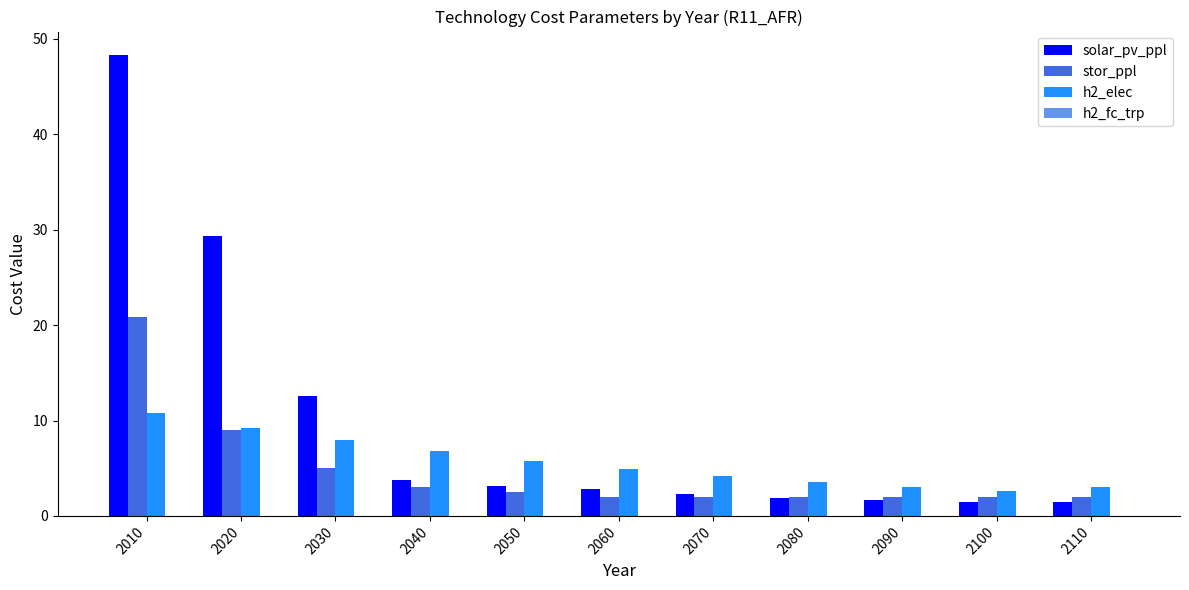

How many bars are there in each group?

3